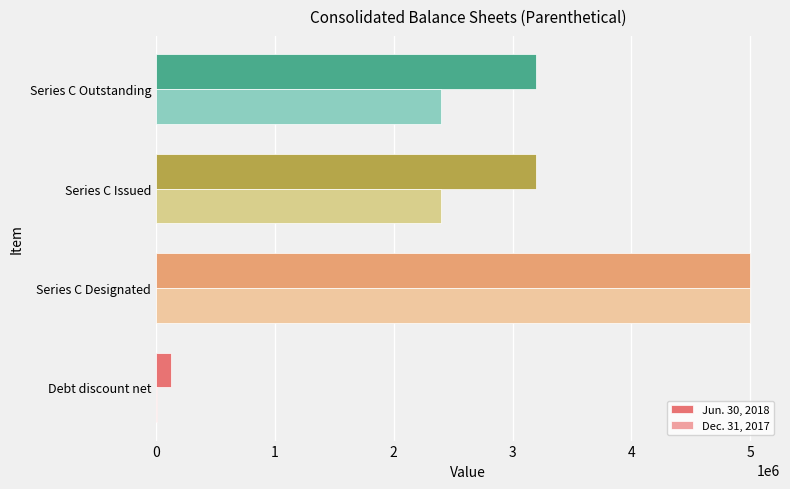

What is the greatest value displayed?

5000000